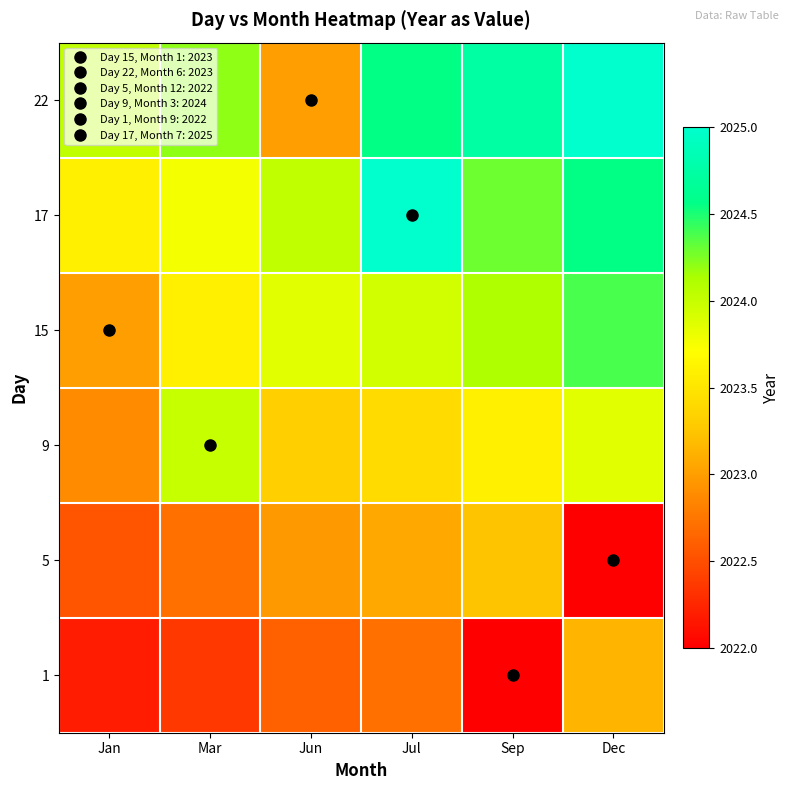

What is the difference between the highest and lowest values at Sep?

2.7